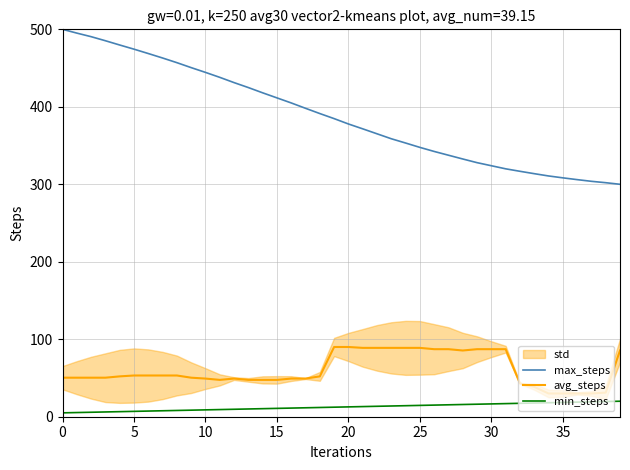

True or false: avg_steps has a value of 128.1 at 28.

False